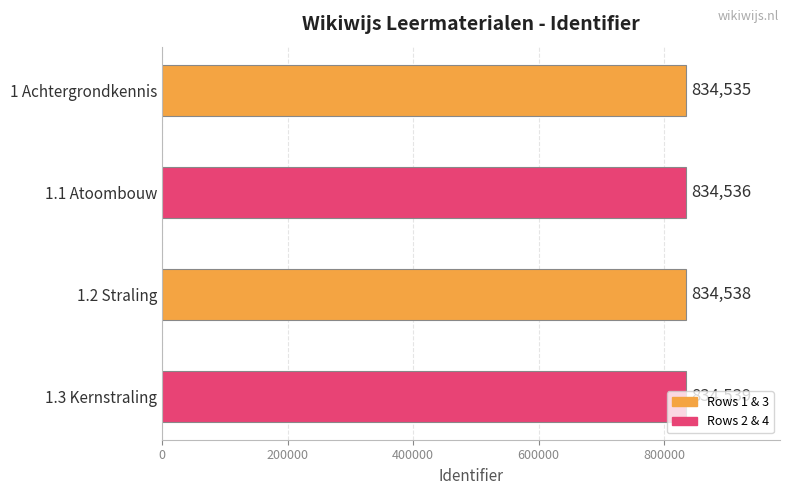

How many distinct data groups are displayed?

1